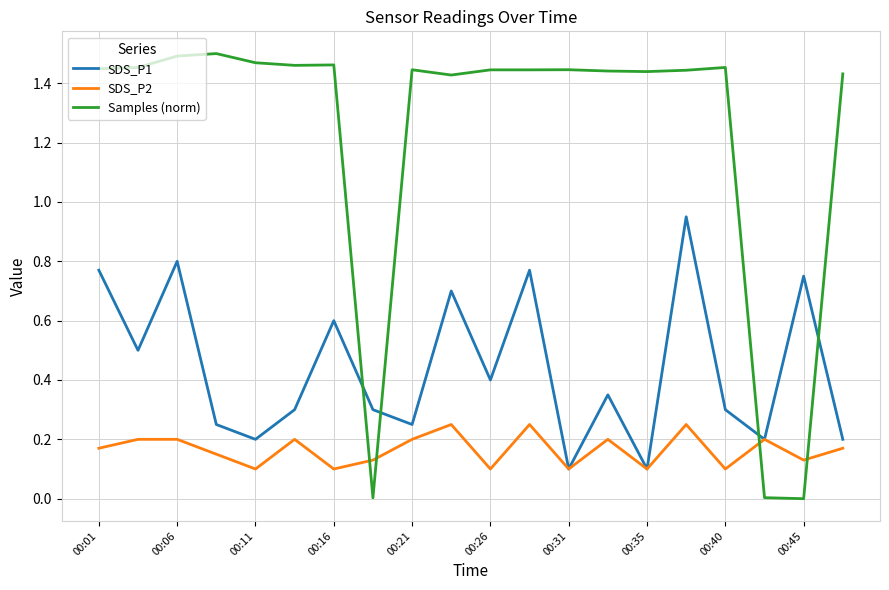

Which series has the largest total across all categories?

Samples (norm)